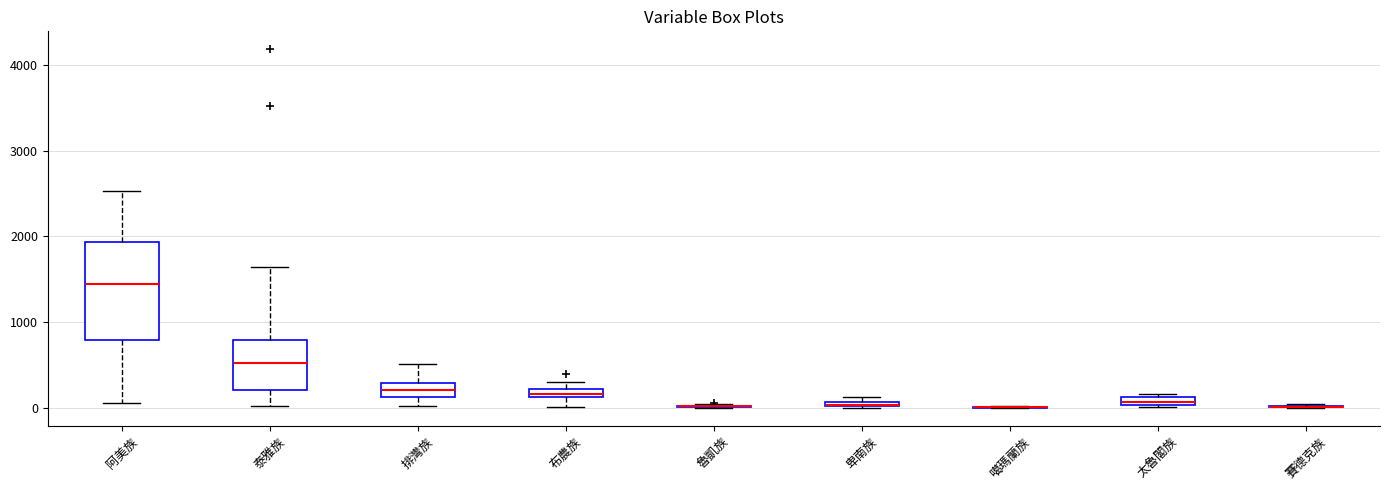

Which box is the tallest, from its lower edge to its upper edge?

阿美族